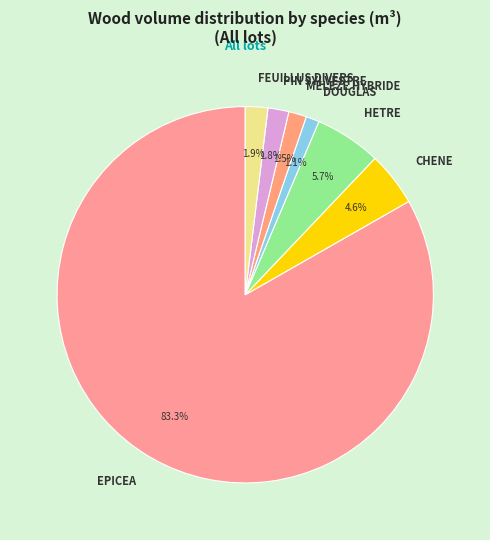

What is the largest slice in the pie chart?

EPICEA